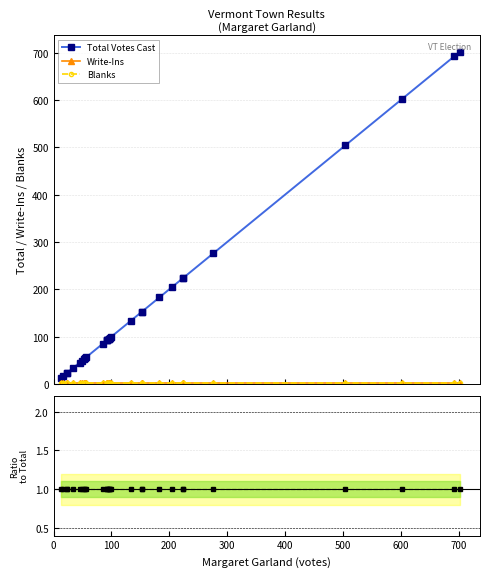

Is it true that Write-Ins equals 0 at 15?

False